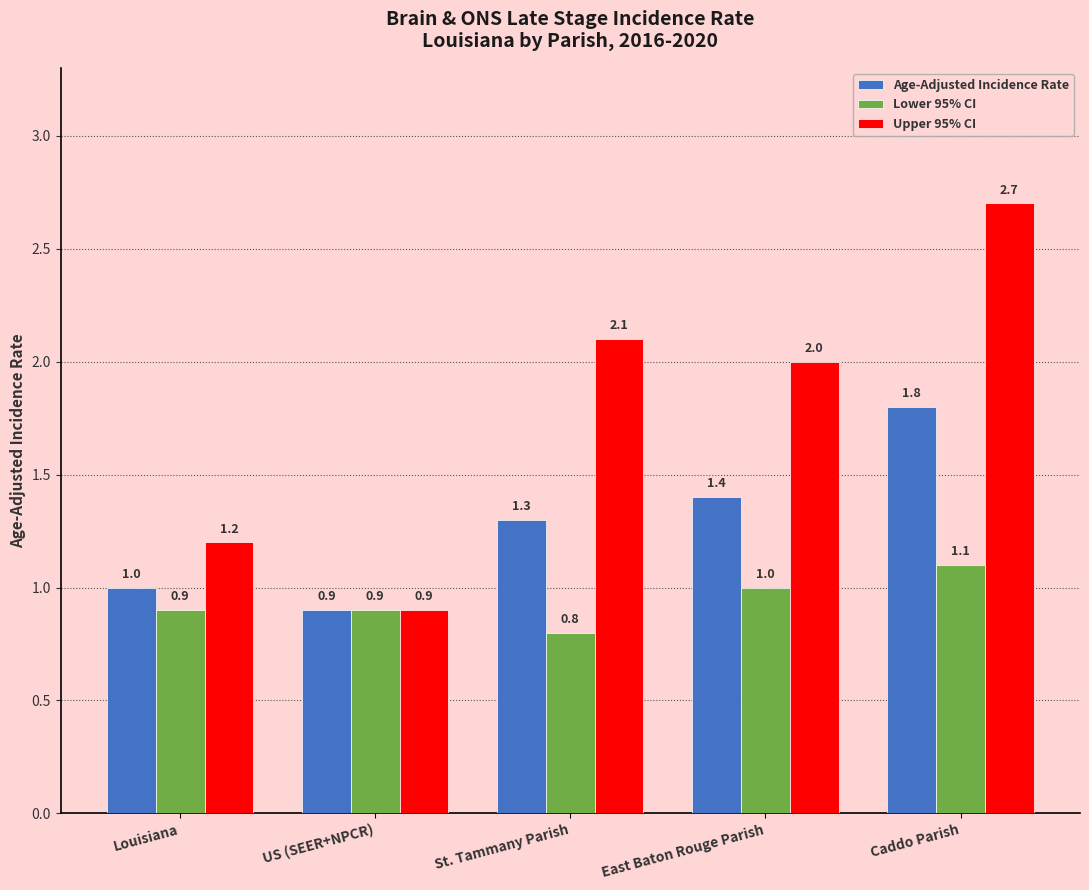

Between US (SEER+NPCR) and East Baton Rouge Parish, which series saw the biggest shift?

Upper 95% CI